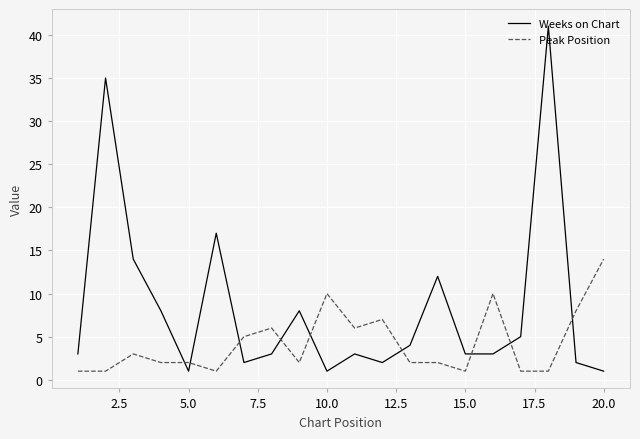

After their last crossing, which series has the higher values: Peak Position or Weeks on Chart?

Peak Position